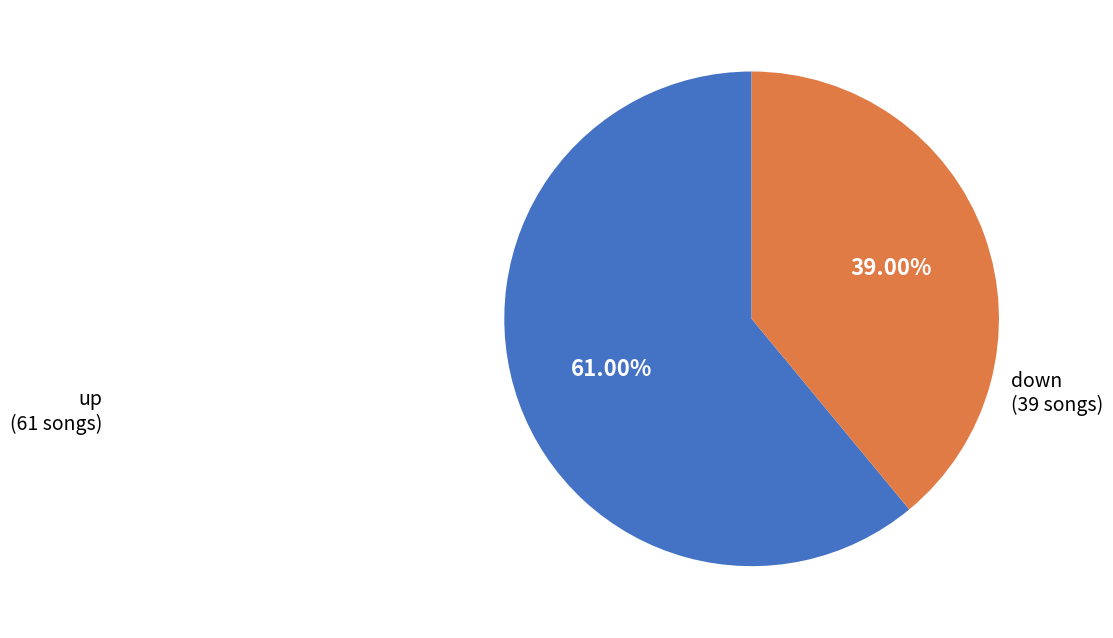

What percentage do down and up together represent?

100.0%